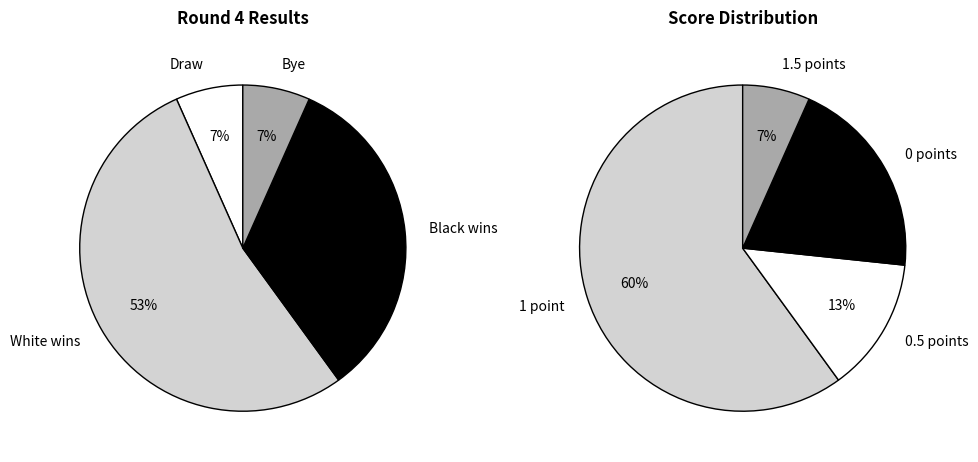

Does 7 represent more than half of the total?

No